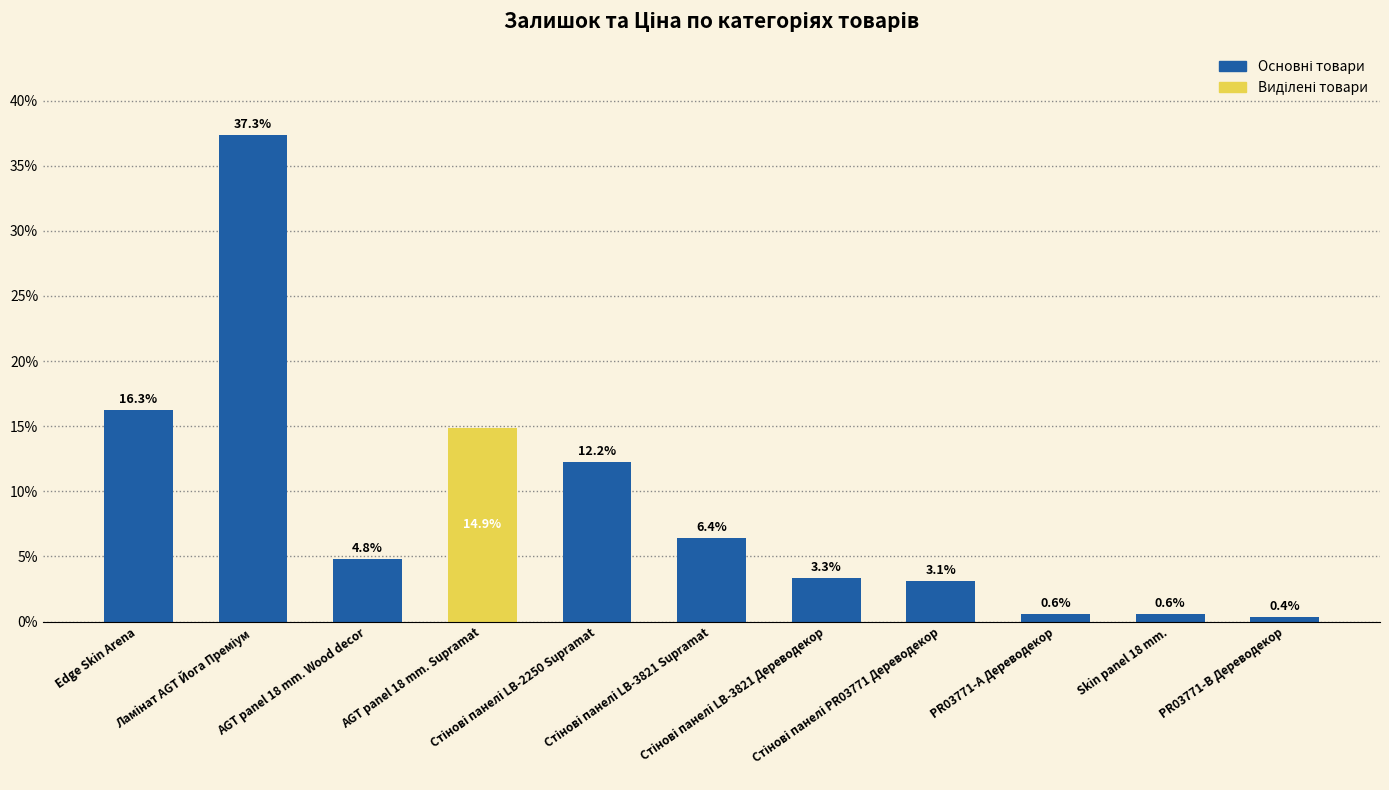

What is the sum of the values at AGT panel 18 mm. Supramat and PR03771-B Дереводекор?

15.2